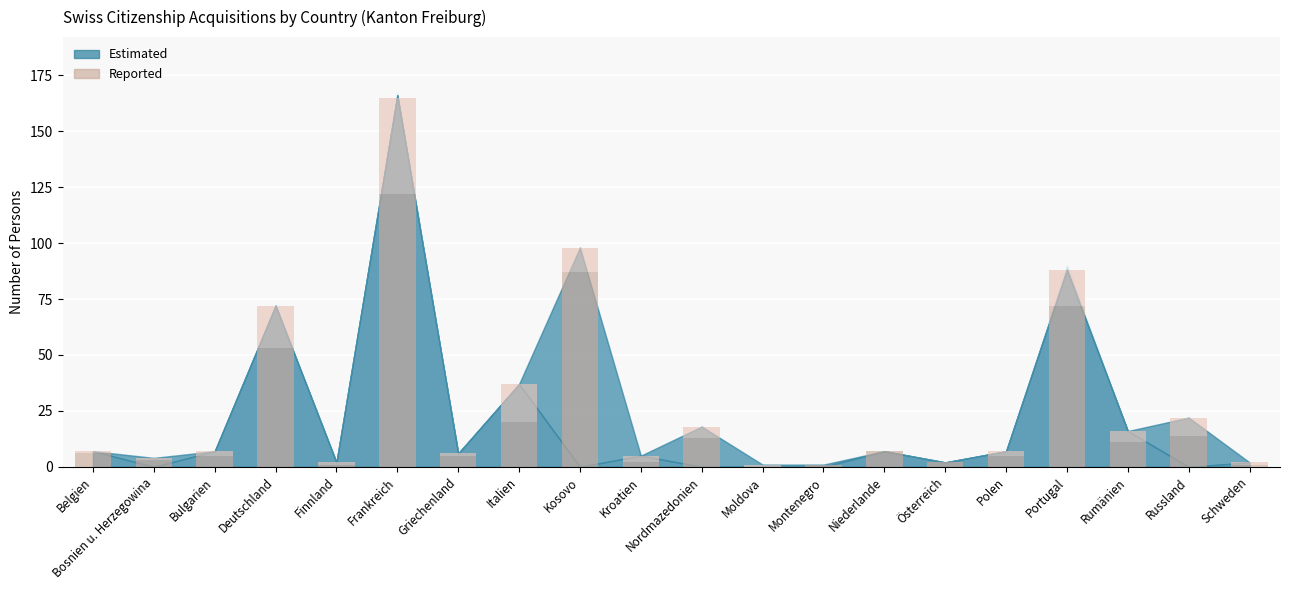

At which category is the sum across all series the highest?

Frankreich